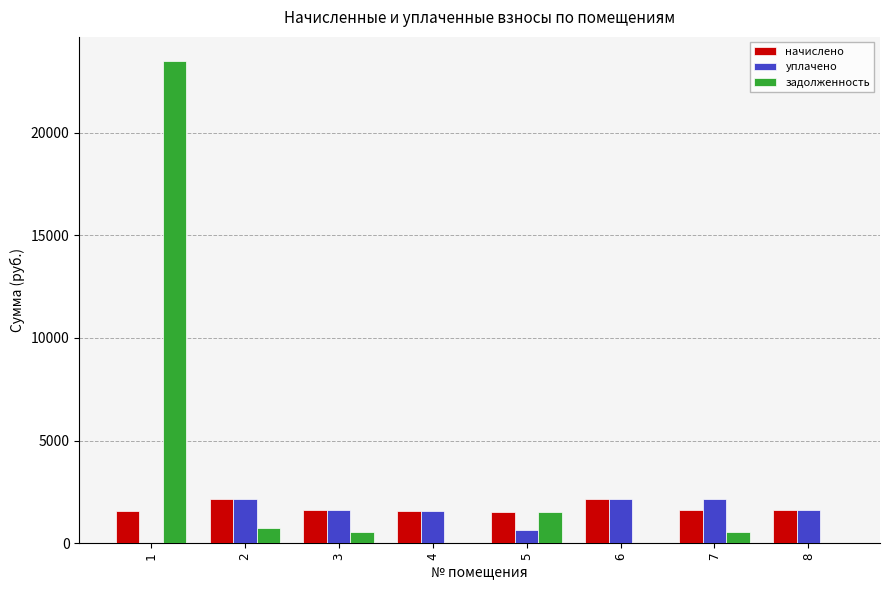

What is the total value across all series at 6?

4318.6